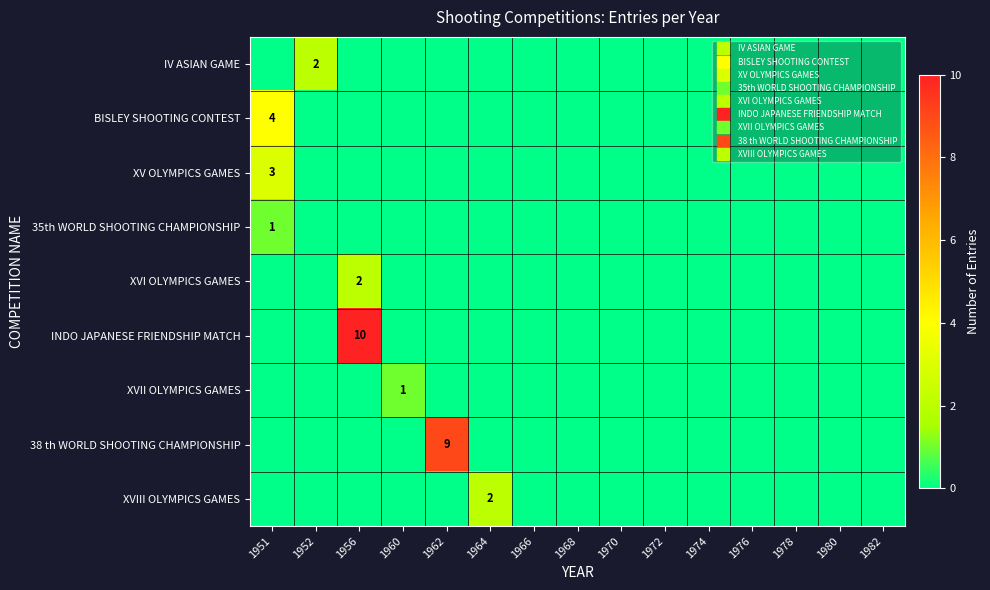

Rank the series by their maximum value, from lowest to highest.

35th WORLD SHOOTING CHAMPIONSHIP, XVII OLYMPICS GAMES, IV ASIAN GAME, XVI OLYMPICS GAMES, XVIII OLYMPICS GAMES, XV OLYMPICS GAMES, BISLEY SHOOTING CONTEST, 38 th WORLD SHOOTING CHAMPIONSHIP, INDO JAPANESE FRIENDSHIP MATCH